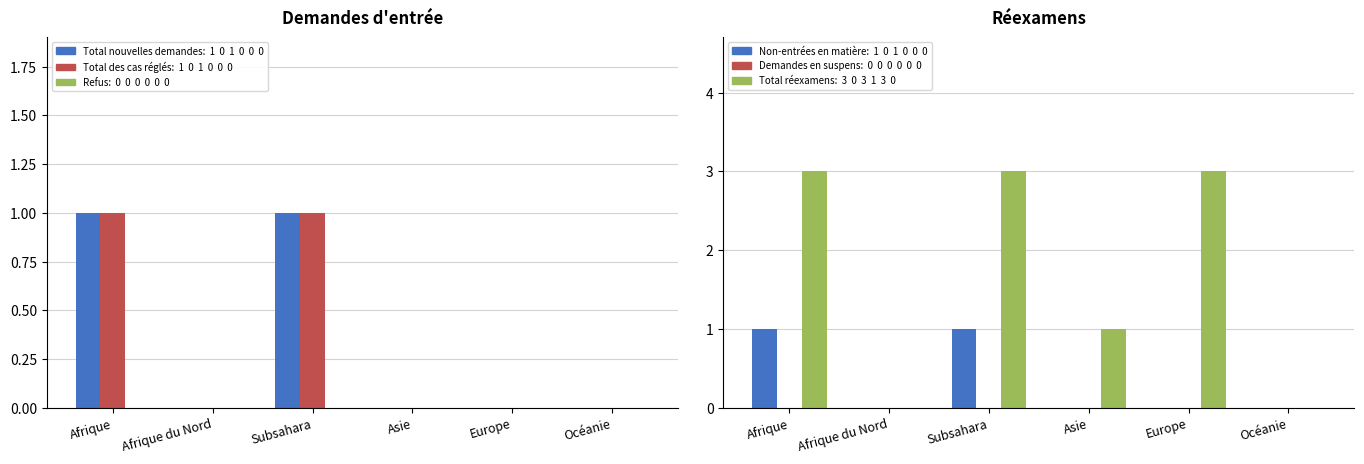

Reading right to left, extract all data points from this chart.

Total nouvelles demandes: Océanie=0	Europe=0	Asie=0	Subsahara=1	Afrique du Nord=0	Afrique=1
Total des cas réglés: Océanie=0	Europe=0	Asie=0	Subsahara=1	Afrique du Nord=0	Afrique=1
Refus: Océanie=0	Europe=0	Asie=0	Subsahara=0	Afrique du Nord=0	Afrique=0
Non-entrées en matière: Océanie=0	Europe=0	Asie=0	Subsahara=1	Afrique du Nord=0	Afrique=1
Demandes en suspens: Océanie=0	Europe=0	Asie=0	Subsahara=0	Afrique du Nord=0	Afrique=0
Total réexamens: Océanie=0	Europe=3	Asie=1	Subsahara=3	Afrique du Nord=0	Afrique=3